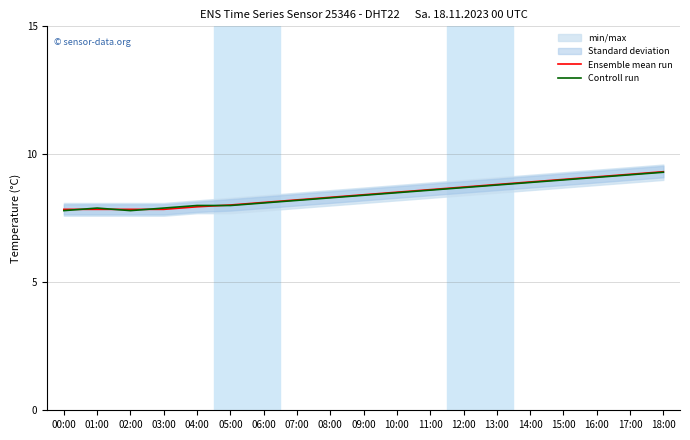

What is the difference between the maximum and minimum values in the Ensemble mean run series?

1.5